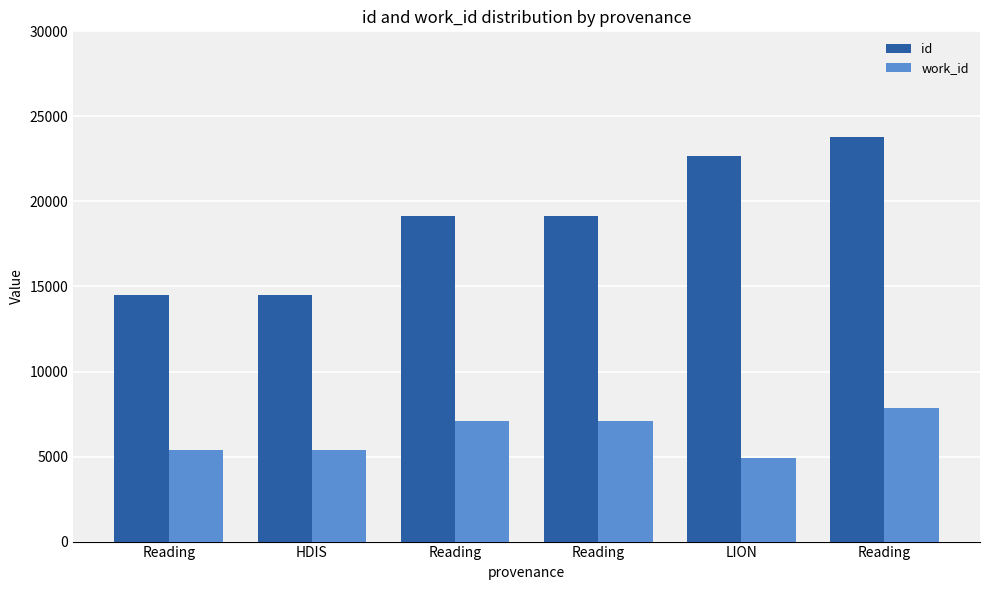

Between Reading and Reading, which is larger?

Reading